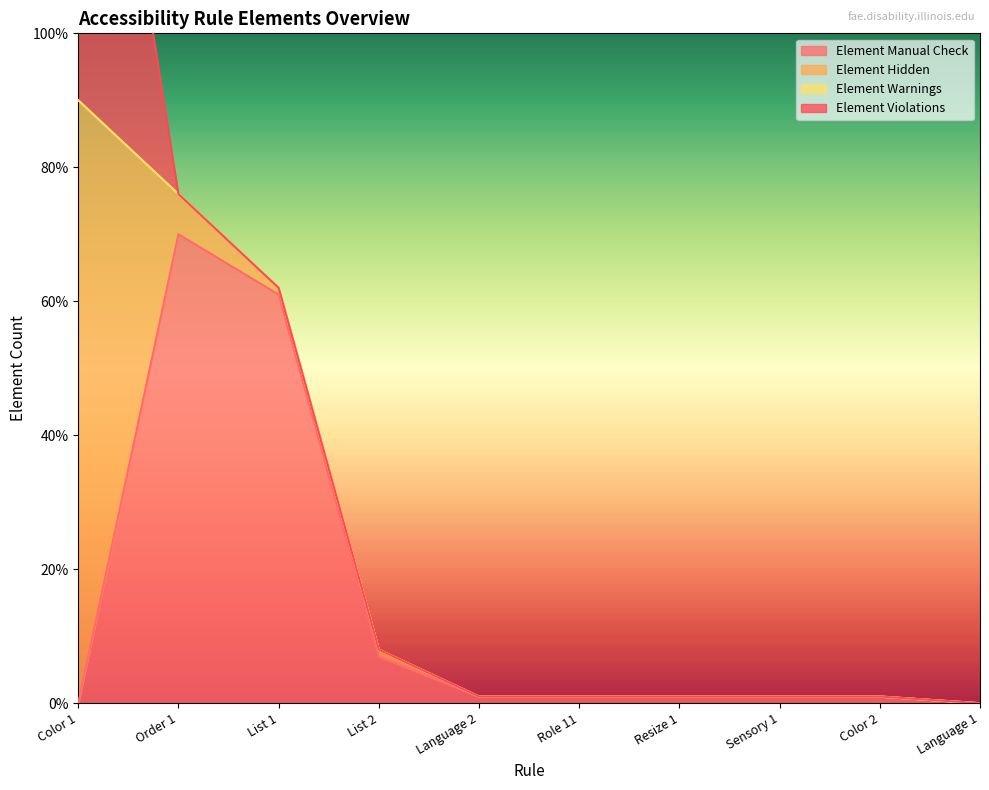

After their last crossing, which series has the higher values: Element Violations or Element Manual Check?

Element Manual Check